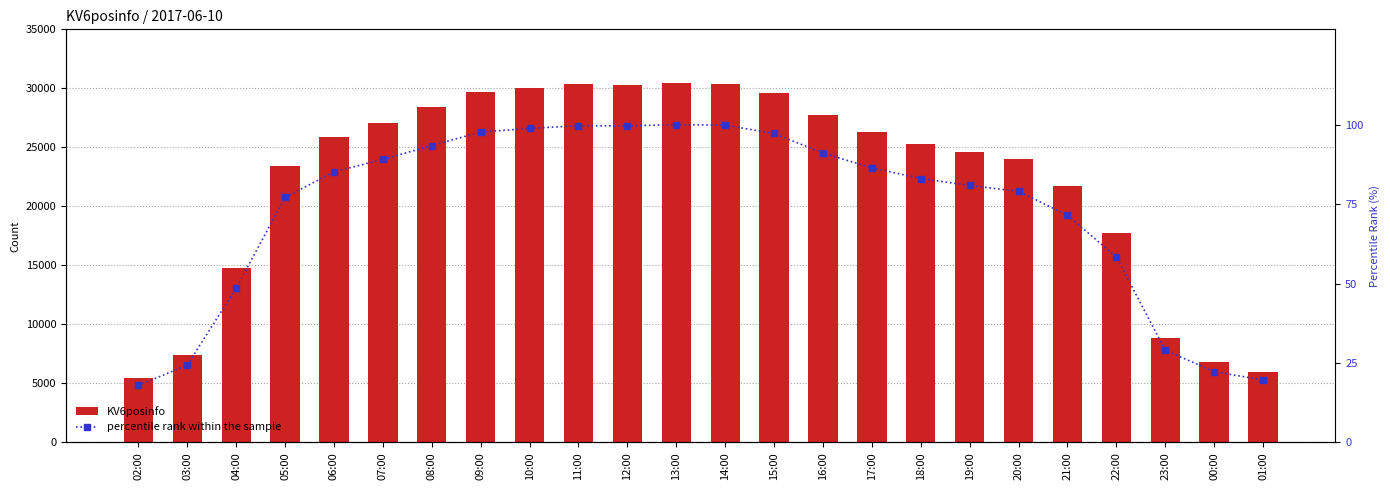

Reading left to right, what are all the values shown in this chart?

KV6posinfo: 02:00=5449.0	03:00=7409.0	04:00=14780.0	05:00=23460.0	06:00=25906.0	07:00=27099.0	08:00=28430.0	09:00=29717.0	10:00=30064.0	11:00=30326.0	12:00=30306.0	13:00=30426.0	14:00=30378.0	15:00=29581.0	16:00=27704.0	17:00=26289.0	18:00=25270.0	19:00=24602.0	20:00=24043.0	21:00=21749.0	22:00=17751.0	23:00=8828.0	00:00=6772.0	01:00=5978.0
percentile rank within the sample: 02:00=17.9	03:00=24.4	04:00=48.6	05:00=77.1	06:00=85.1	07:00=89.1	08:00=93.4	09:00=97.7	10:00=98.8	11:00=99.7	12:00=99.6	13:00=100.0	14:00=99.8	15:00=97.2	16:00=91.1	17:00=86.4	18:00=83.1	19:00=80.9	20:00=79.0	21:00=71.5	22:00=58.3	23:00=29.0	00:00=22.3	01:00=19.6